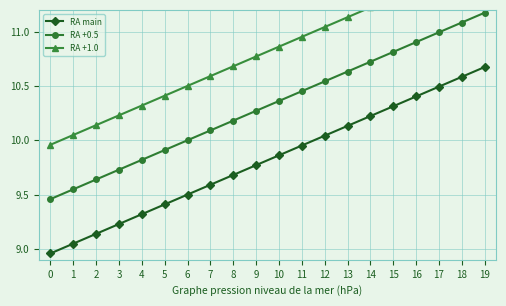

True or false: RA +1.0 and RA main intersect in this chart.

False